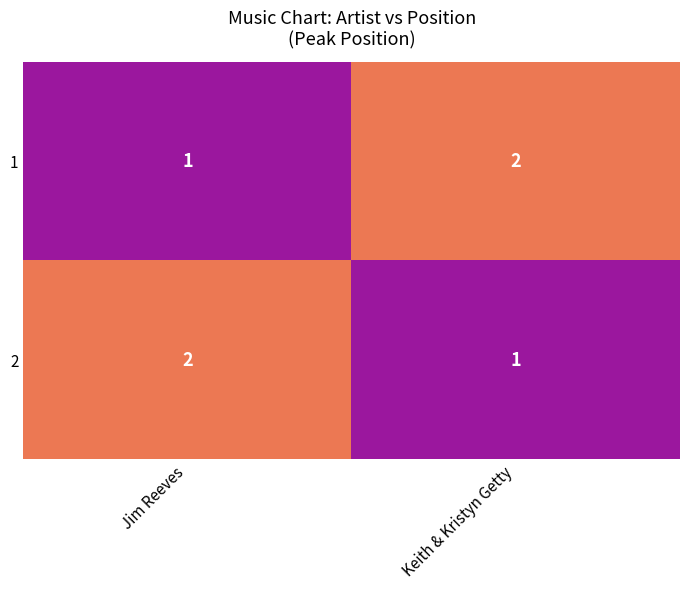

What is the sum of the 1 values at Jim Reeves and Keith & Kristyn Getty?

3